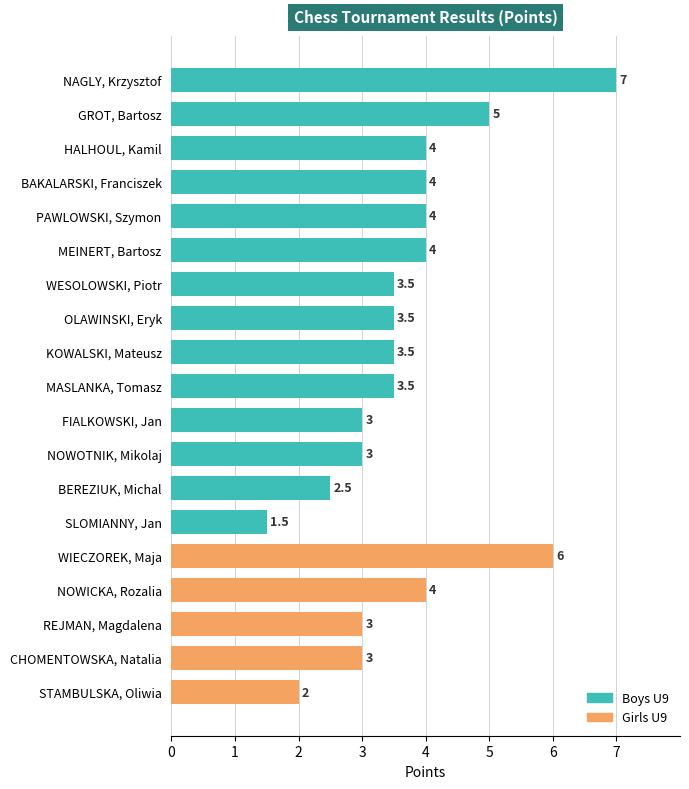

What is the difference between the Boys U9 values at 7 and 4?

0.5